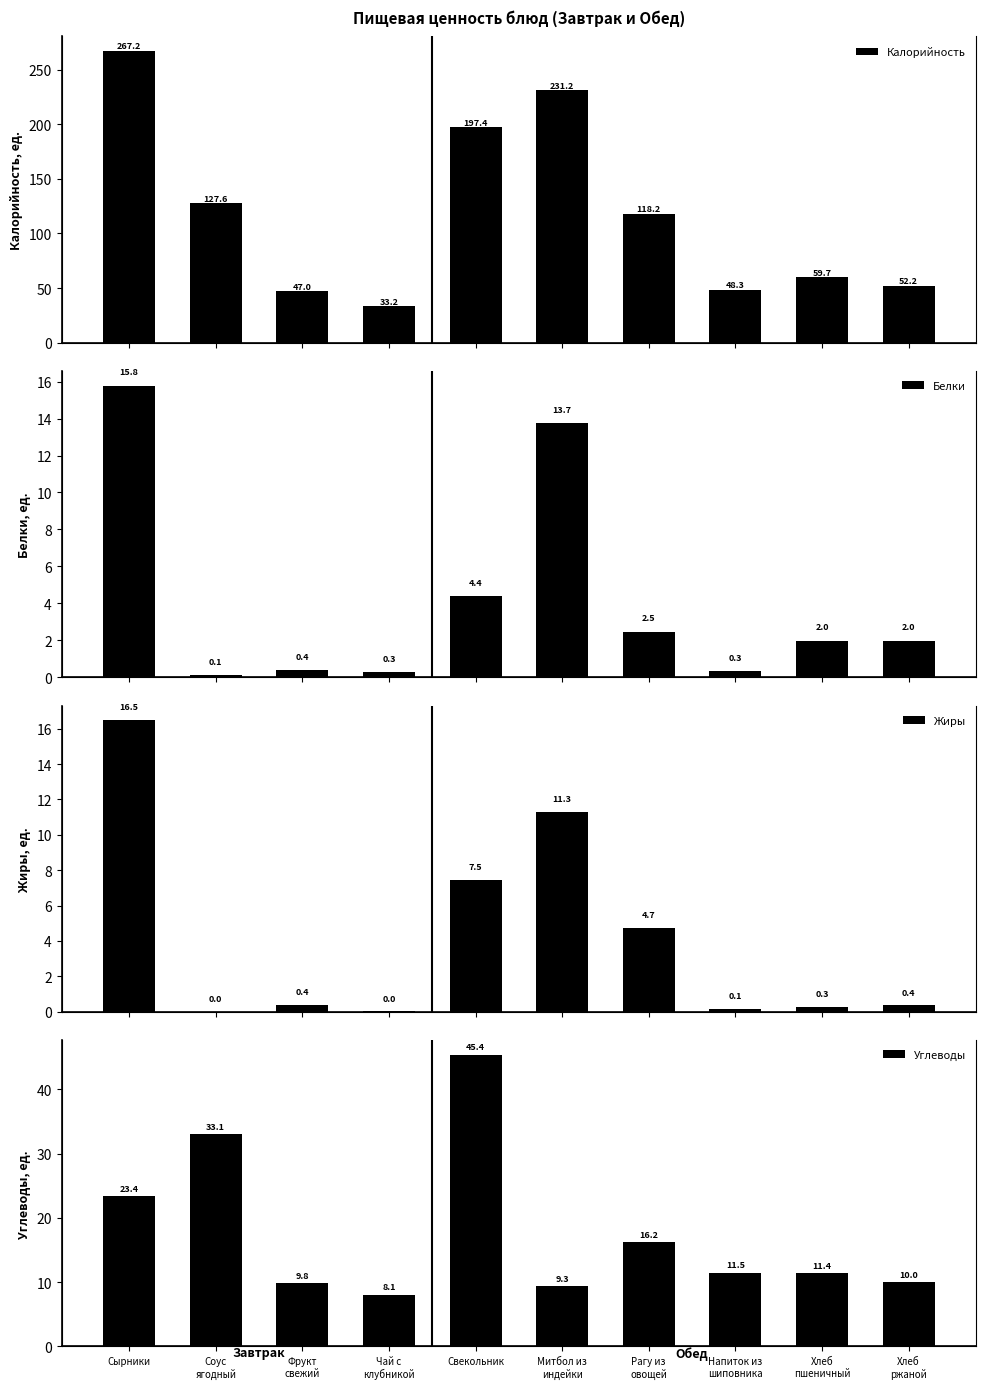

How many categories are shown in the chart?

10